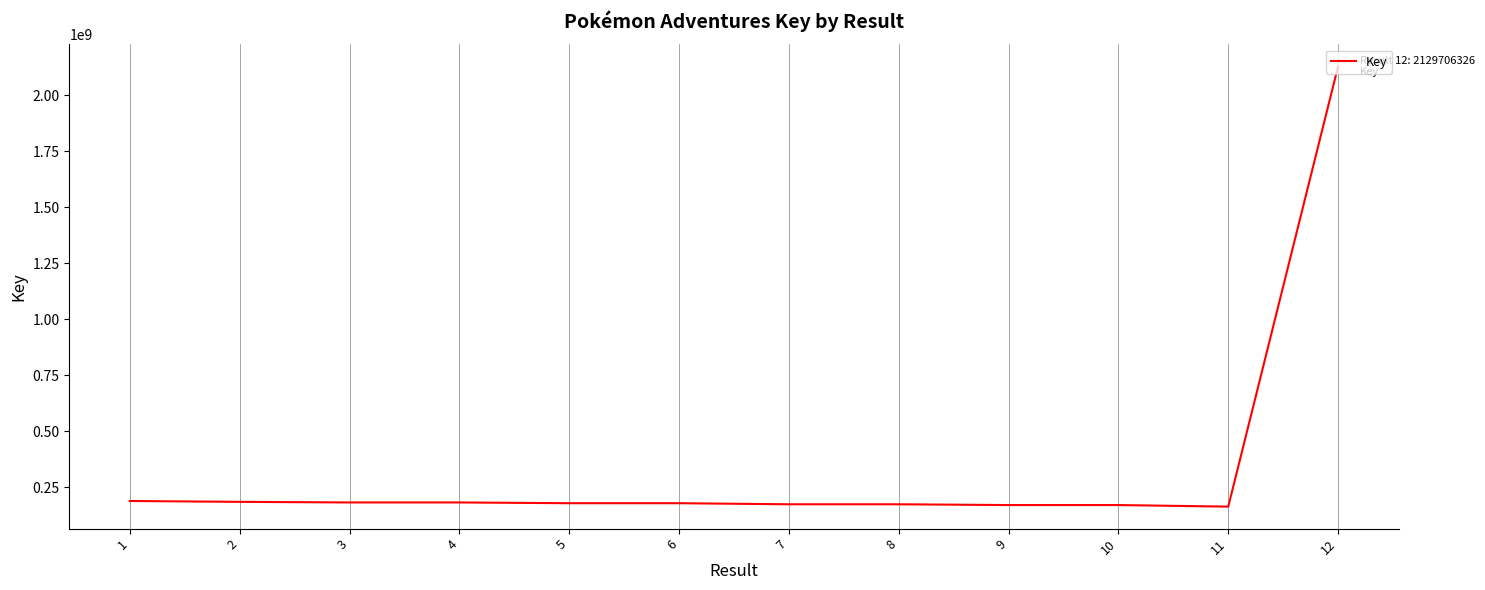

Is it true that the value at 6 is 177910782?

True